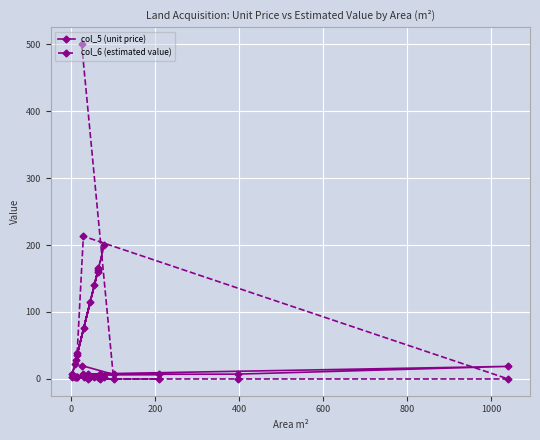

How many lines are shown in the chart?

2